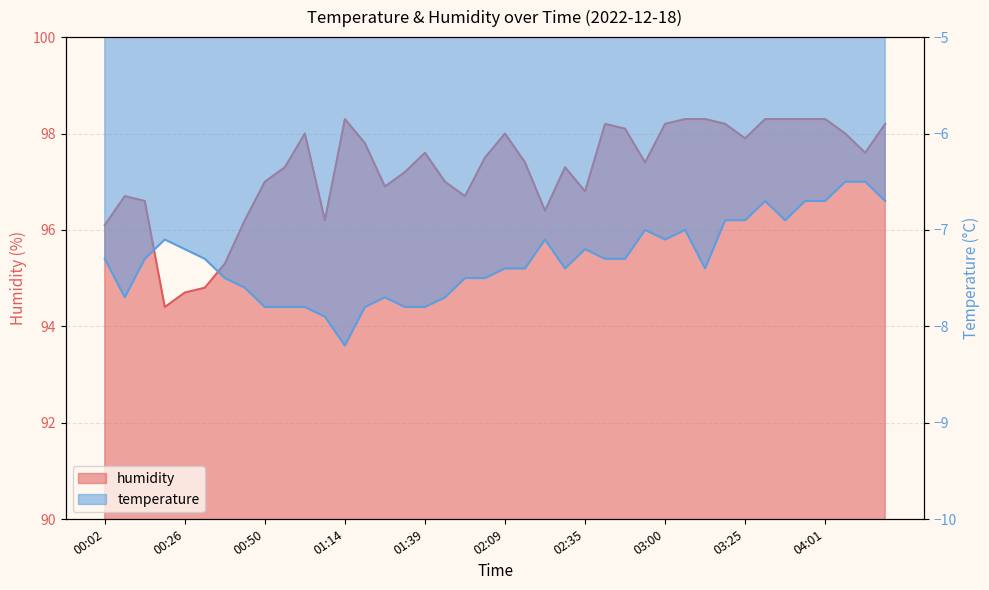

What is the sum of all humidity values?

3889.8